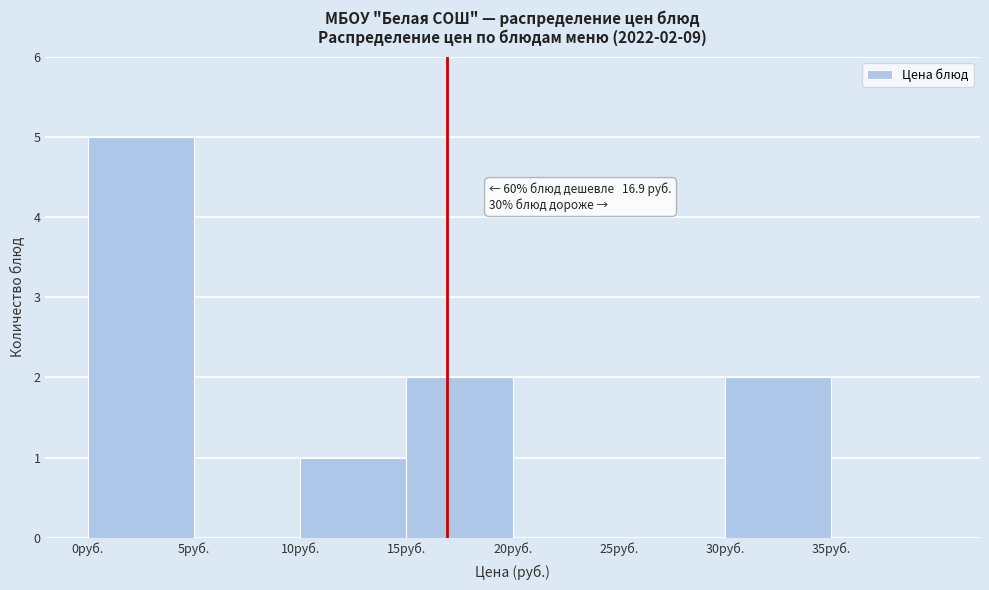

Which range on the x-axis has the tallest bar?

0 to 5